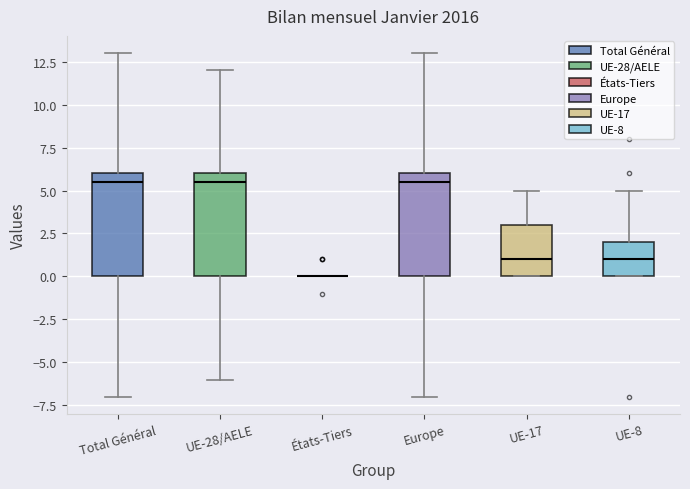

Reading left to right, transcribe this box plot: for each box, give where its median line is, the range the box spans, and where its two whiskers end, as read against the y-axis. The values are not printed on the chart, so give them approximately, as read against the axis.

Total Général: median 5.5, box 0.0 to 6.0, whiskers -7.0 to 13.0
UE-28/AELE: median 5.5, box 0.0 to 6.0, whiskers -6.0 to 12.0
États-Tiers: box collapsed to a line at 0.0, whiskers 0.0 to 0.0
Europe: median 5.5, box 0.0 to 6.0, whiskers -7.0 to 13.0
UE-17: median 1.0, box 0.0 to 3.0, whiskers 0.0 to 5.0
UE-8: median 1.0, box 0.0 to 2.0, whiskers 0.0 to 5.0